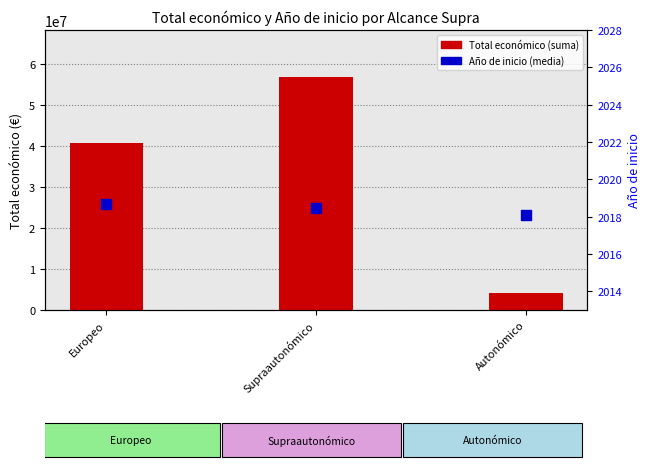

What is the total value across all series at Europeo?

40650546.7